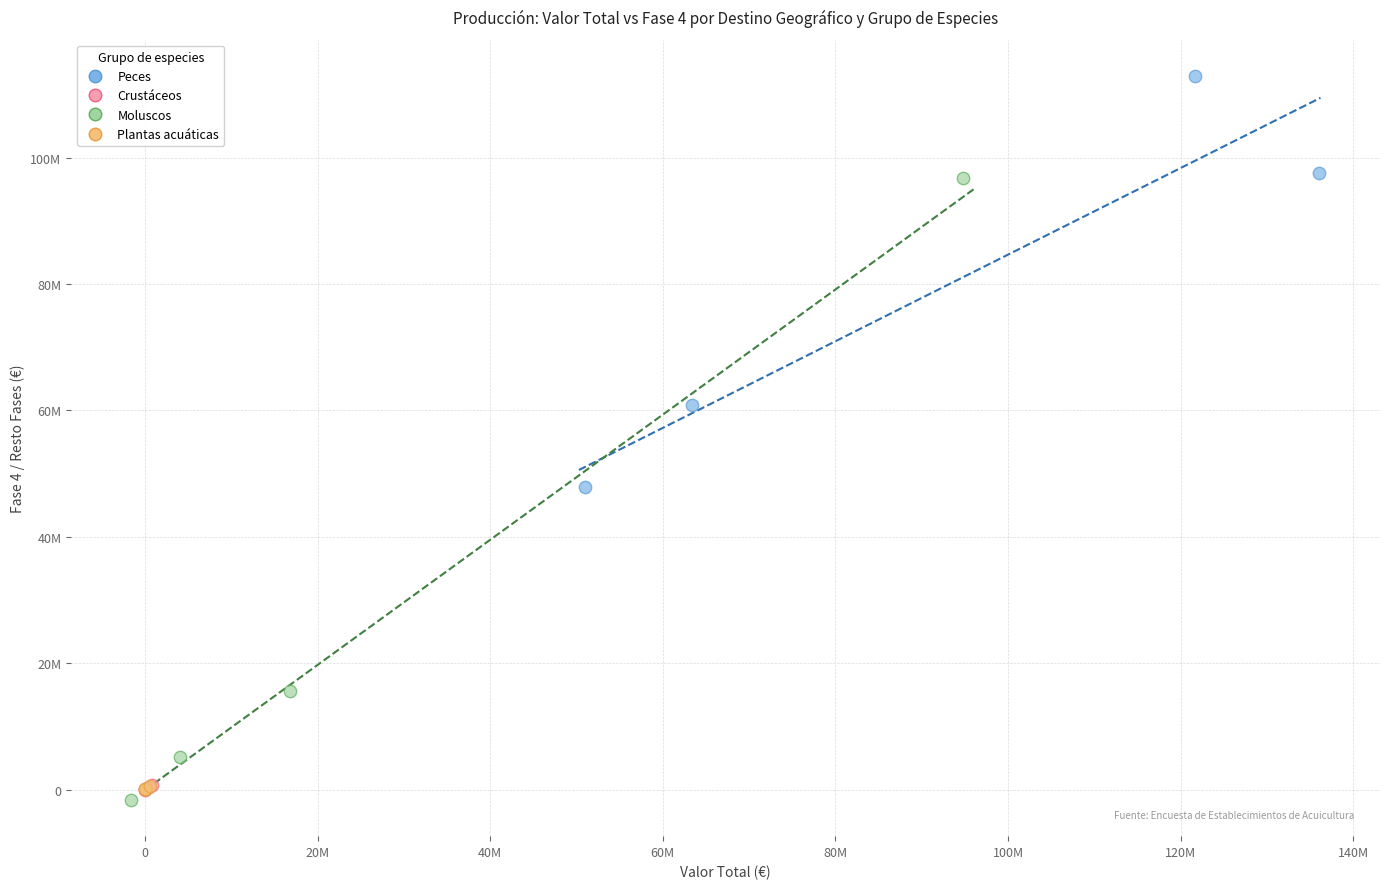

Which series reaches the maximum Y coordinate?

Peces